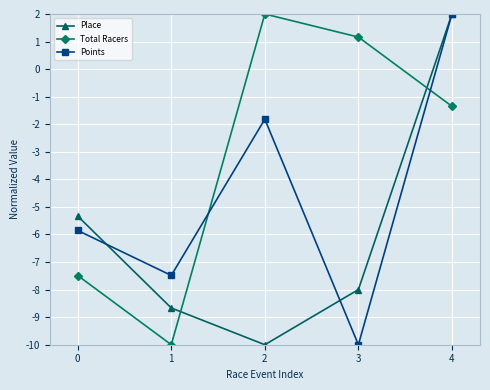

True or false: Total Racers has a value of -10.0 at 1.

True